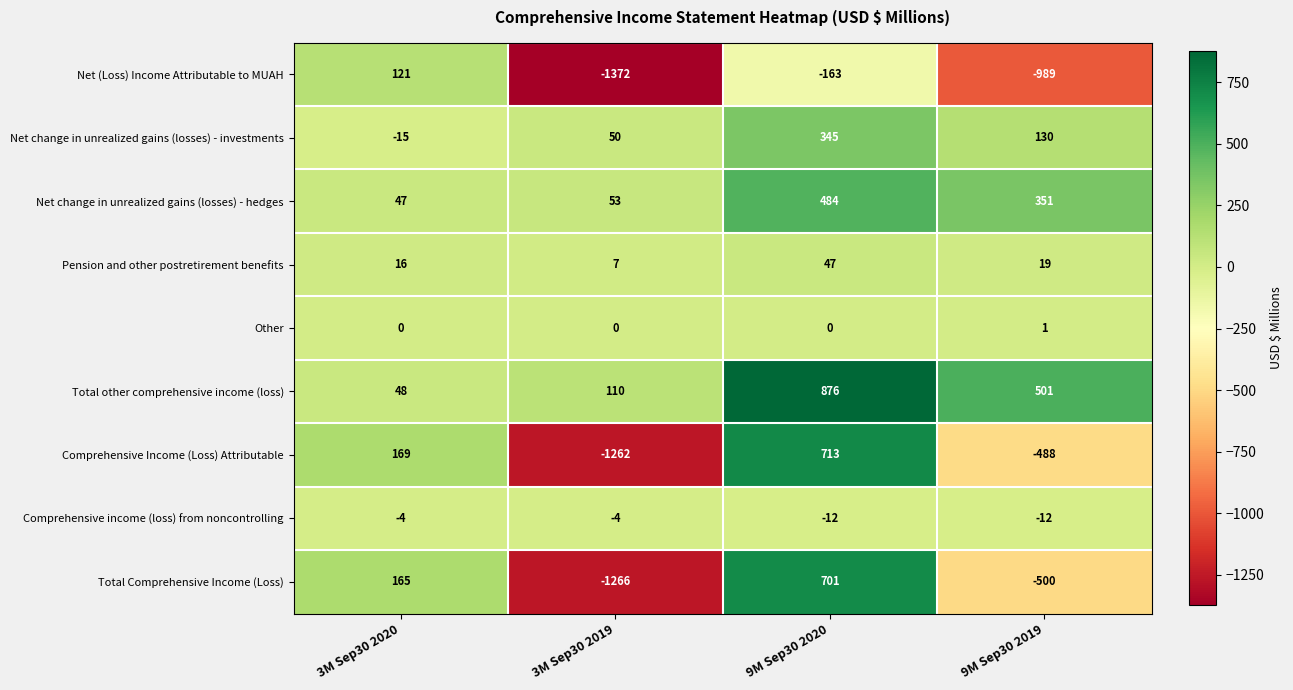

What is the difference between the highest and lowest values at 3M Sep30 2019?

1482